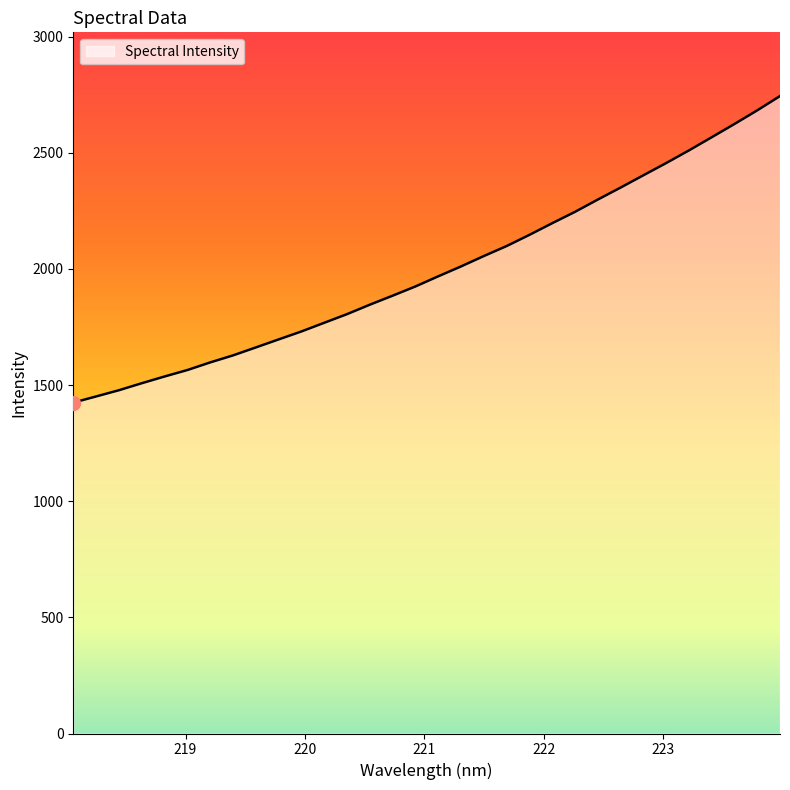

What is the difference between the maximum and minimum values?

1319.6